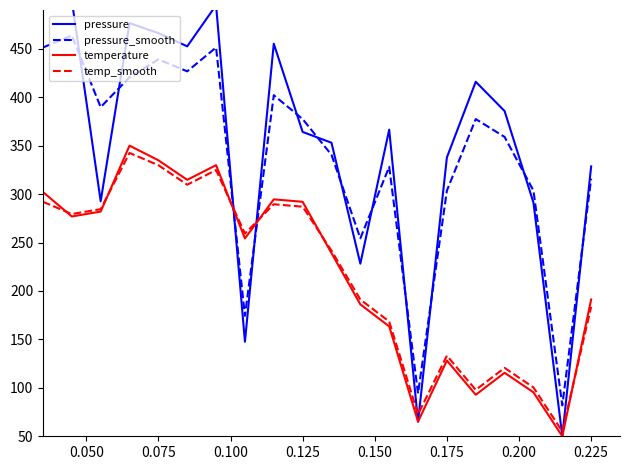

The value of temperature at 0.225 is 344.0. True or false?

False